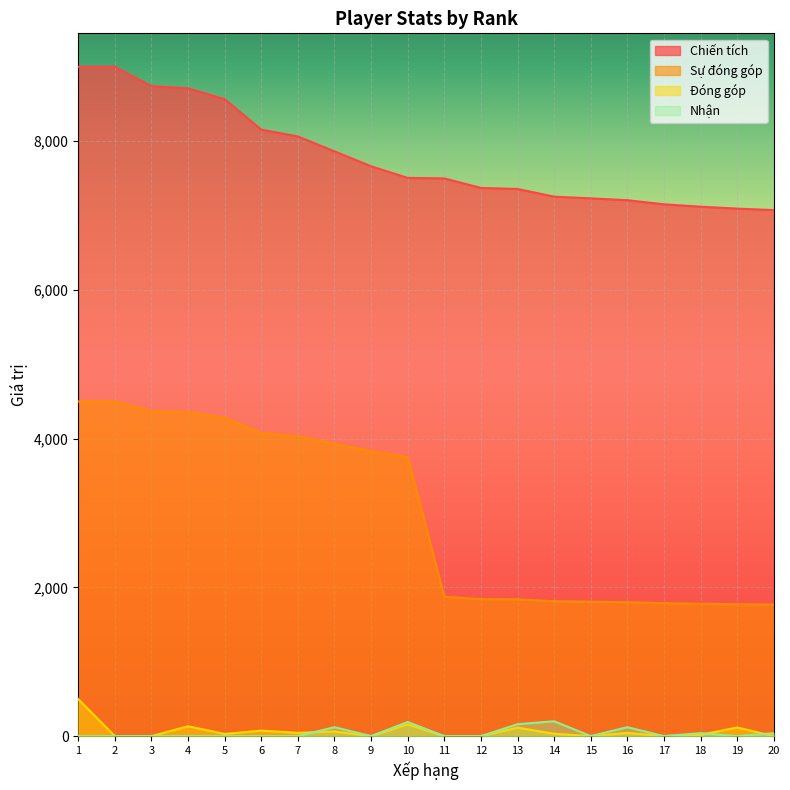

What is the difference between the maximum and minimum values in the Đóng góp series?

498